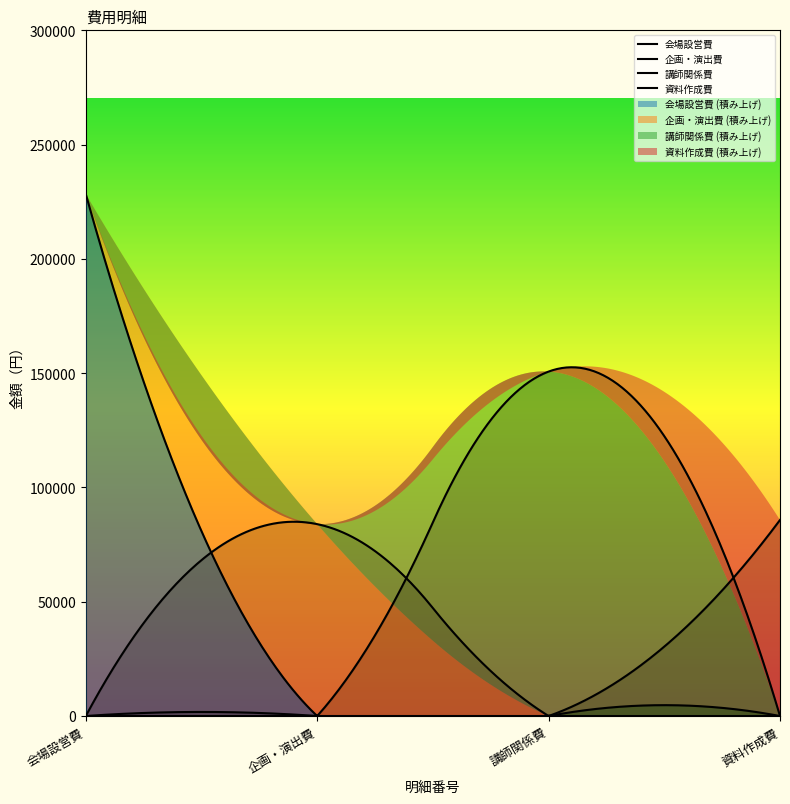

The 会場設営費 series shows 4595 at 7260. True or false?

False